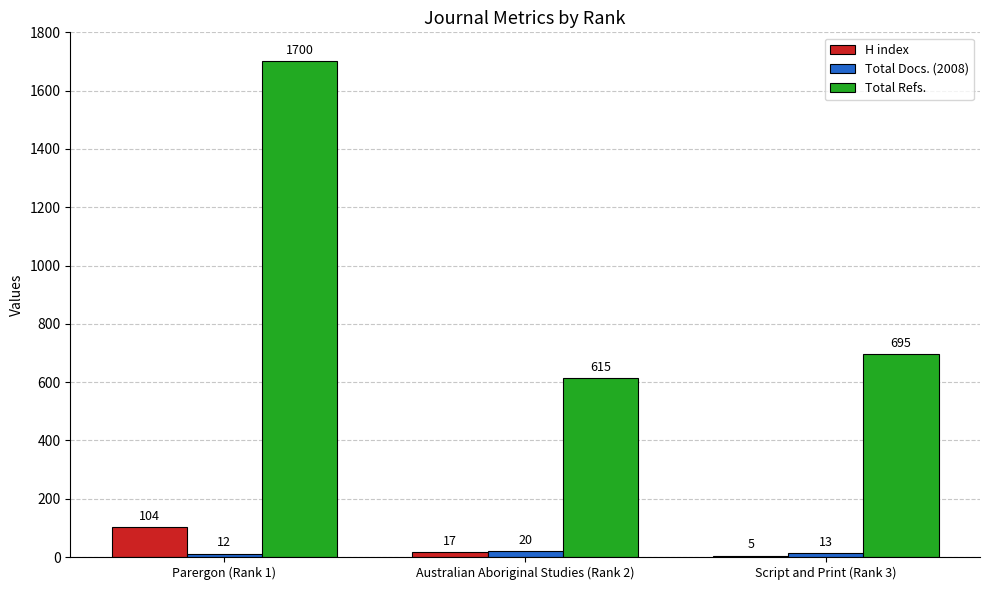

At which label does H index first exceed 17?

Parergon (Rank 1)